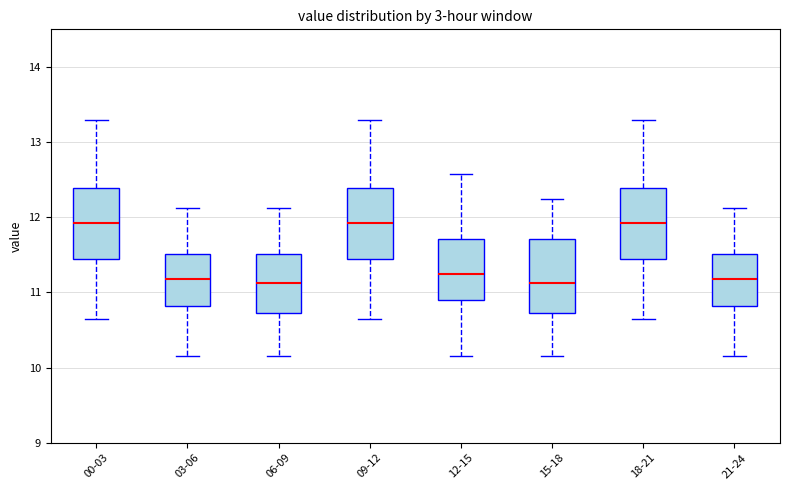

Reading left to right, transcribe this box plot: for each box, give where its median line is, the range the box spans, and where its two whiskers end, as read against the y-axis. The values are not printed on the chart, so give them approximately, as read against the axis.

00-03: median 11.9, box 11.4 to 12.4, whiskers 10.7 to 13.3
03-06: median 11.2, box 10.8 to 11.5, whiskers 10.2 to 12.1
06-09: median 11.1, box 10.7 to 11.5, whiskers 10.2 to 12.1
09-12: median 11.9, box 11.4 to 12.4, whiskers 10.7 to 13.3
12-15: median 11.3, box 10.9 to 11.7, whiskers 10.2 to 12.6
15-18: median 11.1, box 10.7 to 11.7, whiskers 10.2 to 12.3
18-21: median 11.9, box 11.4 to 12.4, whiskers 10.7 to 13.3
21-24: median 11.2, box 10.8 to 11.5, whiskers 10.2 to 12.1